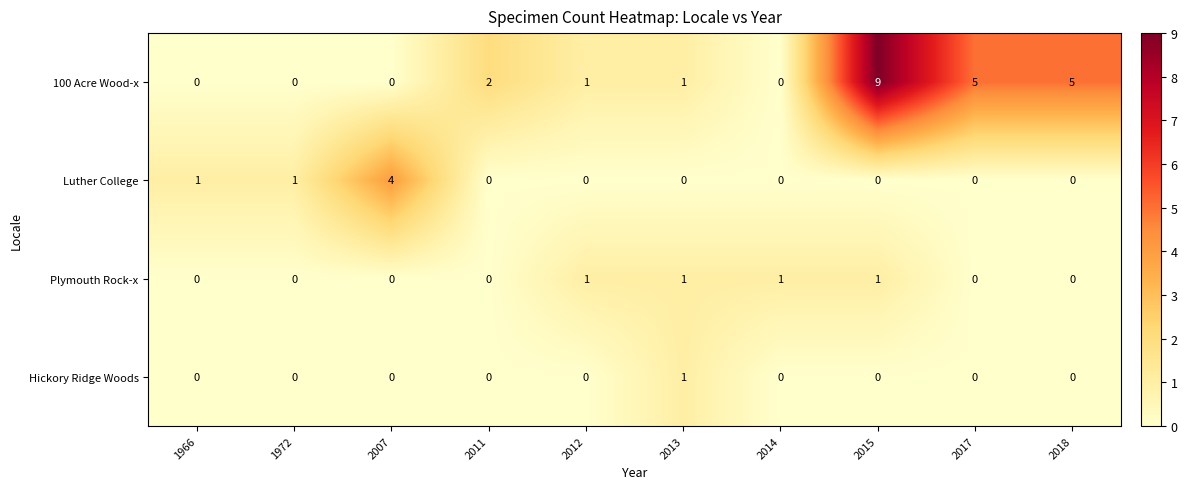

Which category has the highest value in the Hickory Ridge Woods series?

2013